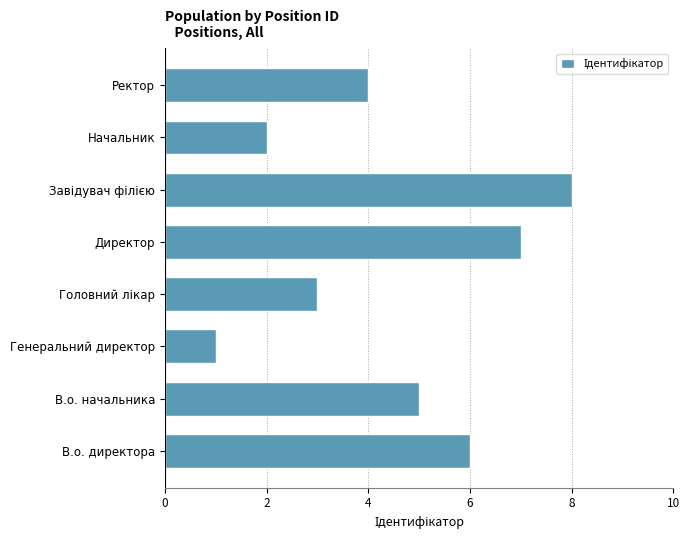

What is the ratio of the value at Начальник to the value at Директор?

0.3